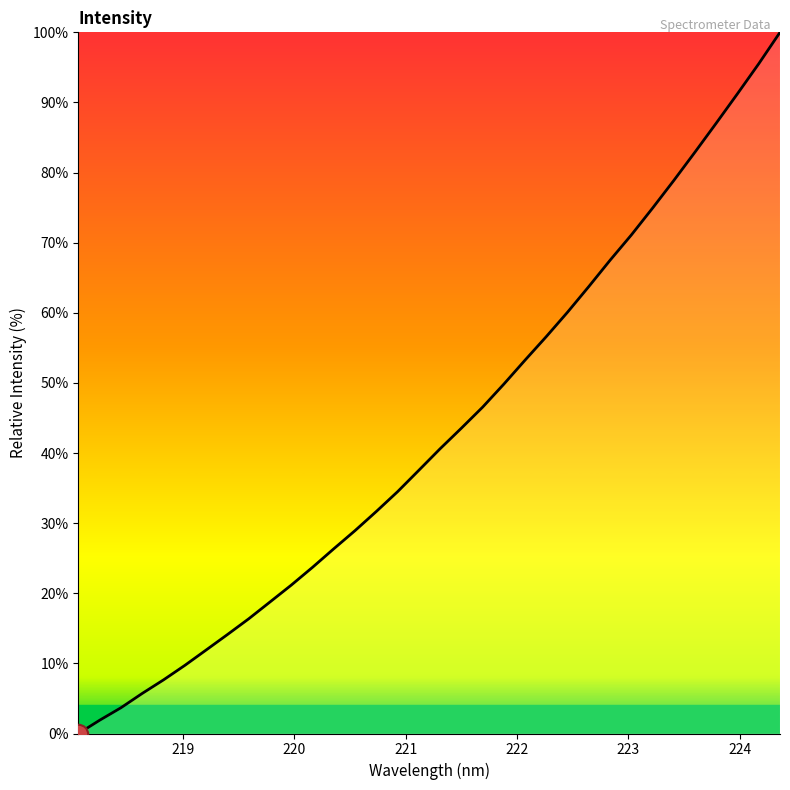

What is the greatest value displayed?

100.0